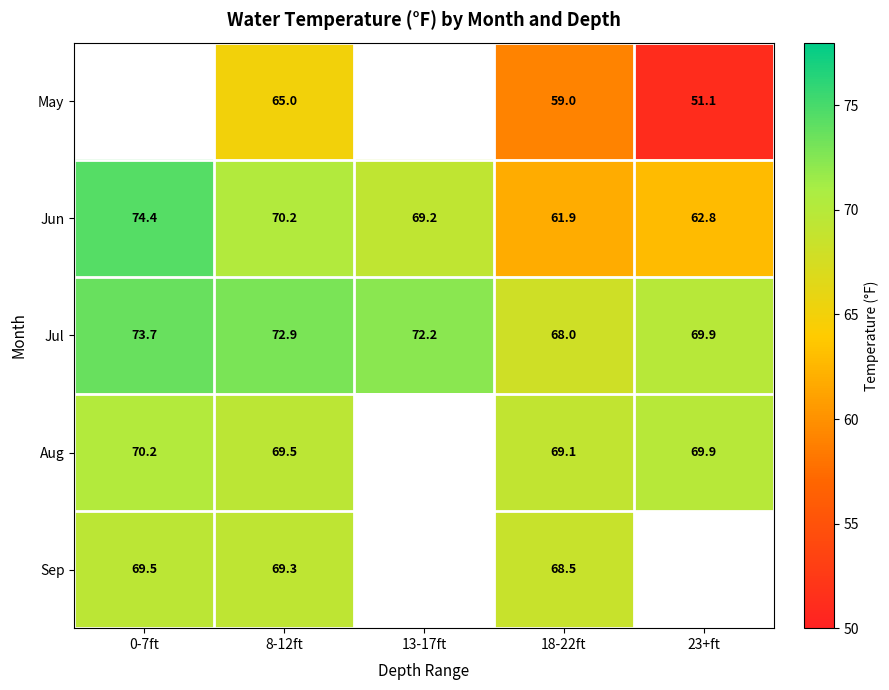

How many data points in Jun are less than 69?

2